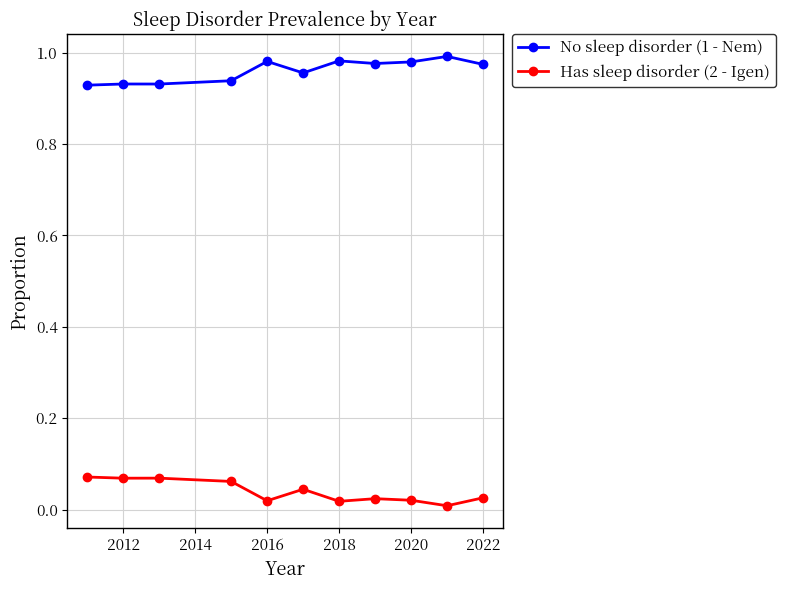

True or false: No sleep disorder (1 - Nem) has more than 0 interior local peaks.

True